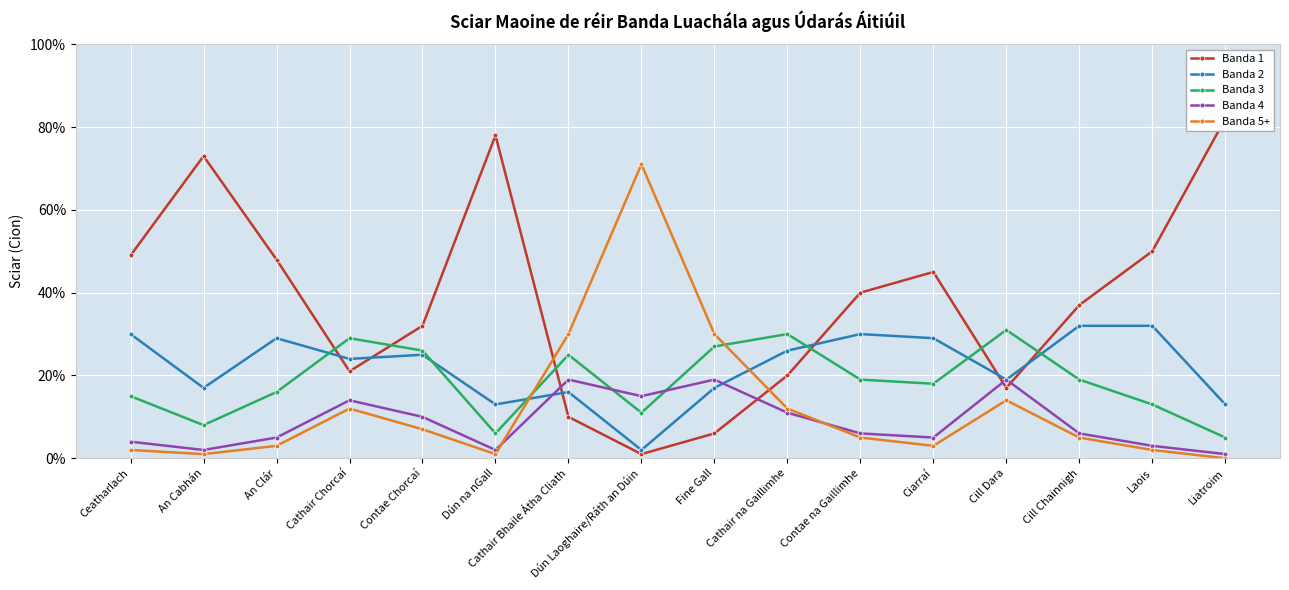

What is the sum of the Banda 4 values at Laois and Cathair Bhaile Átha Cliath?

0.2